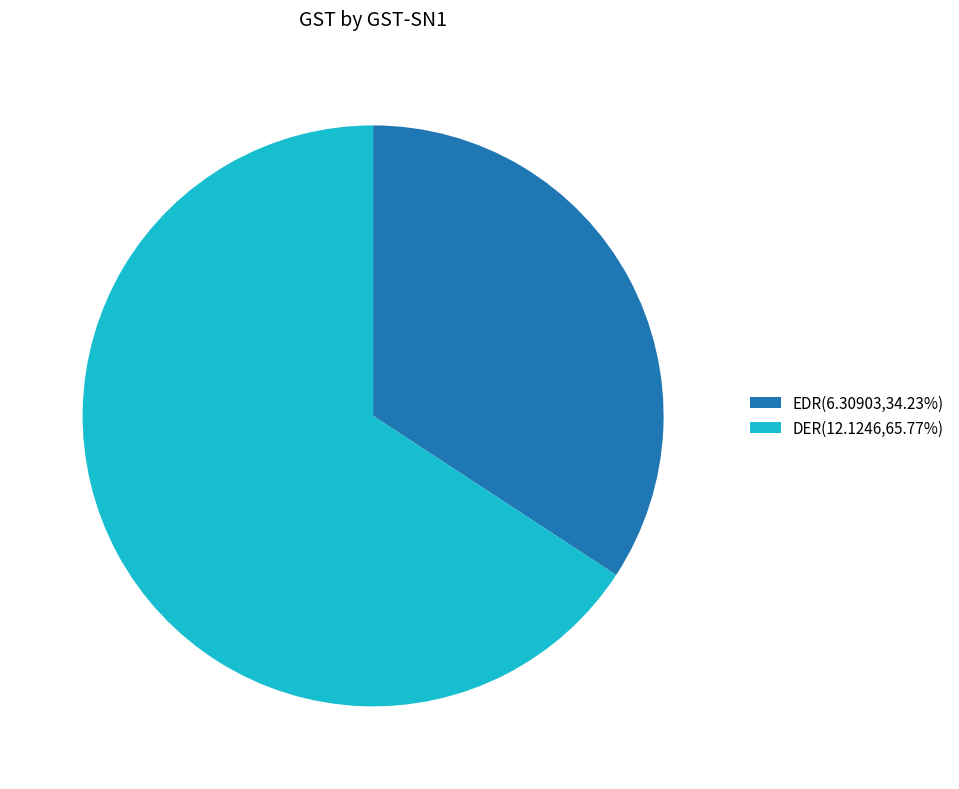

Do EDR(6.30903,34.23%) and DER(12.1246,65.77%) together represent more than half of the pie?

Yes